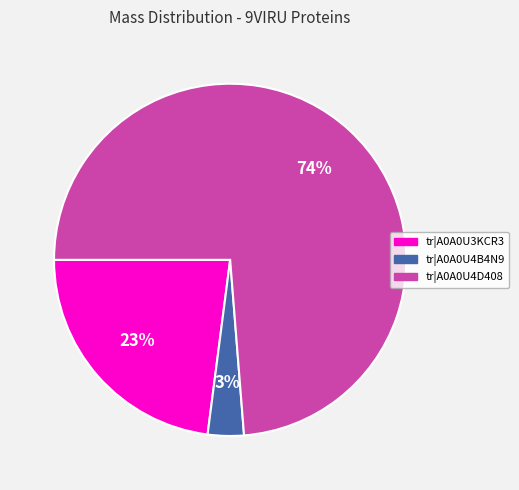

How many segments does this pie chart have?

3